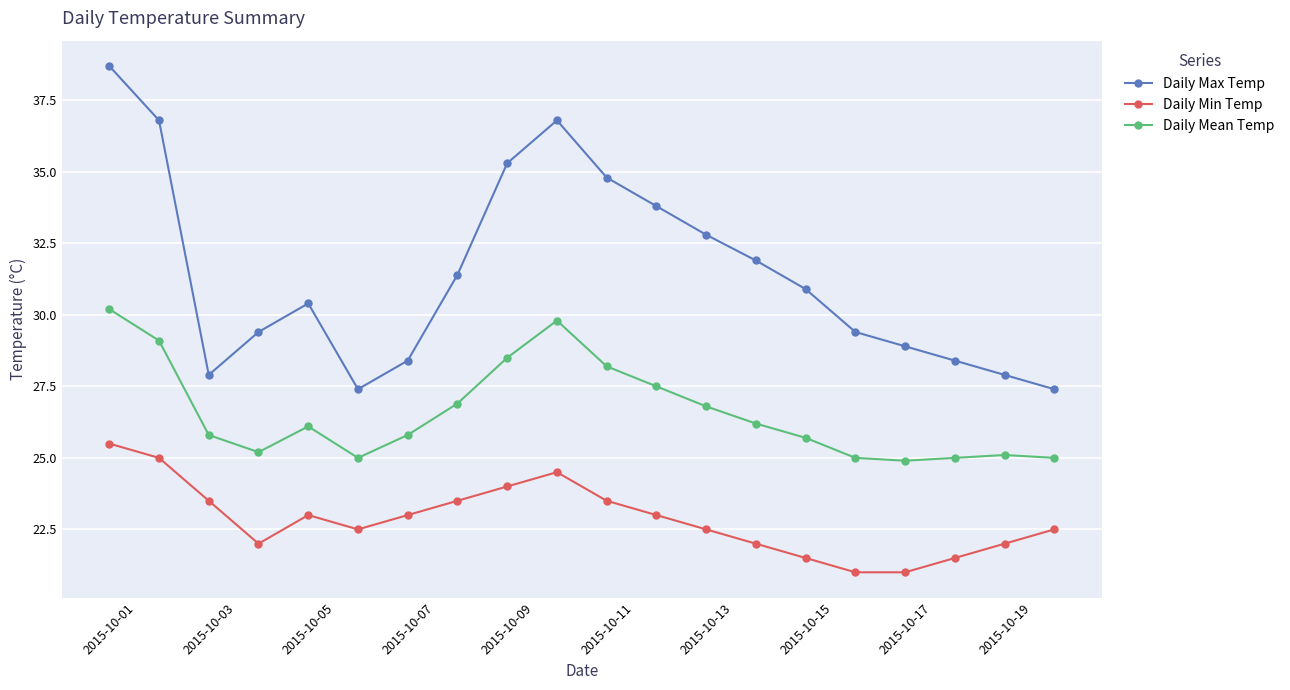

How many data points does each series have?

20